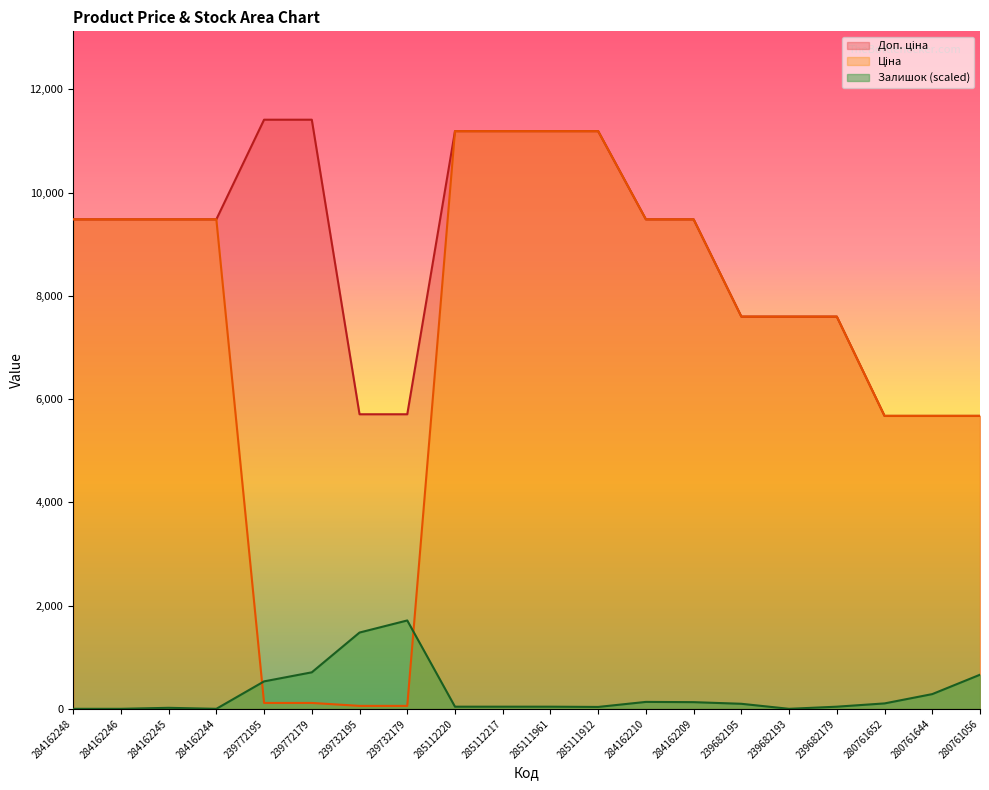

True or false: Ціна and Доп. ціна intersect in this chart.

False